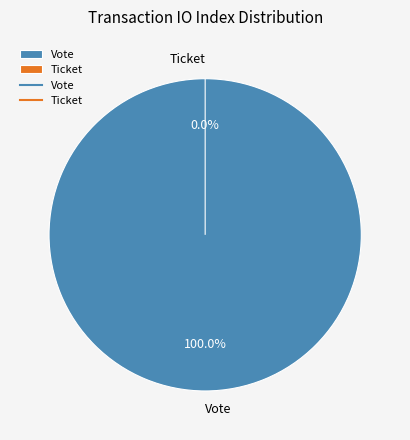

What is the total percentage of Ticket and Vote?

100.0%